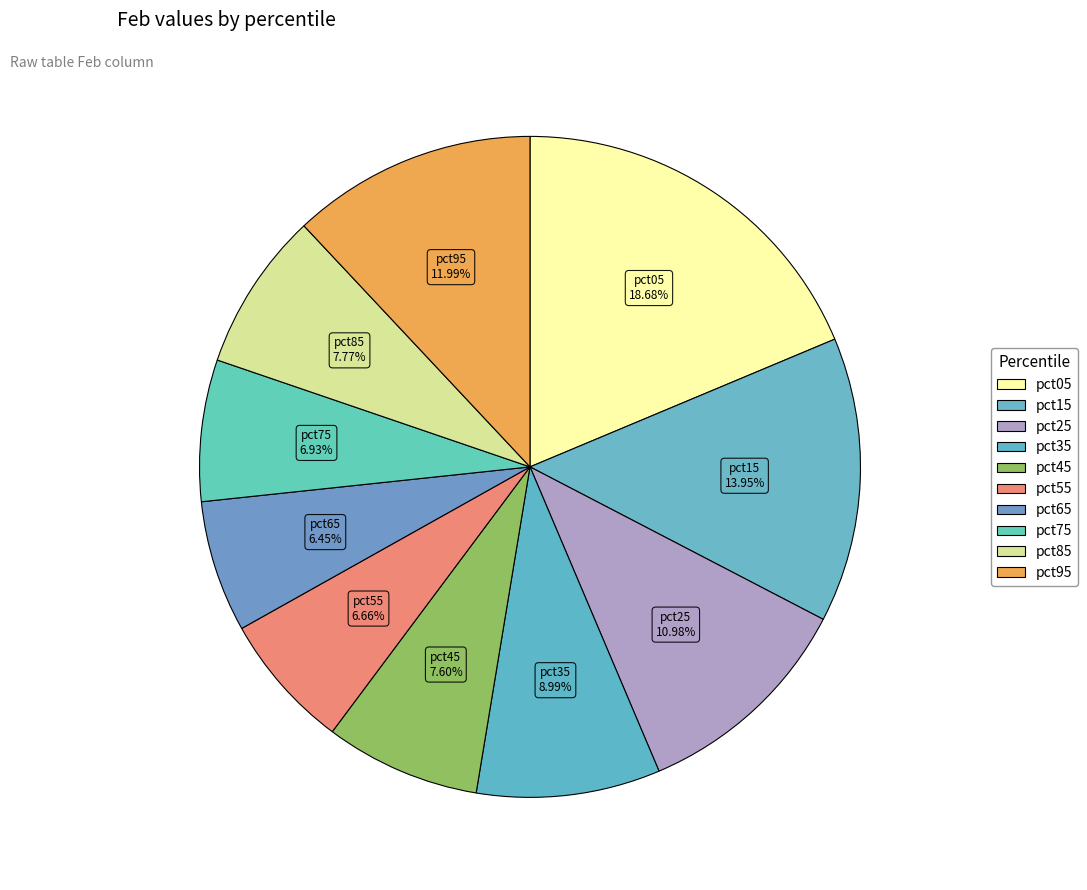

Is there a majority slice in this chart?

No